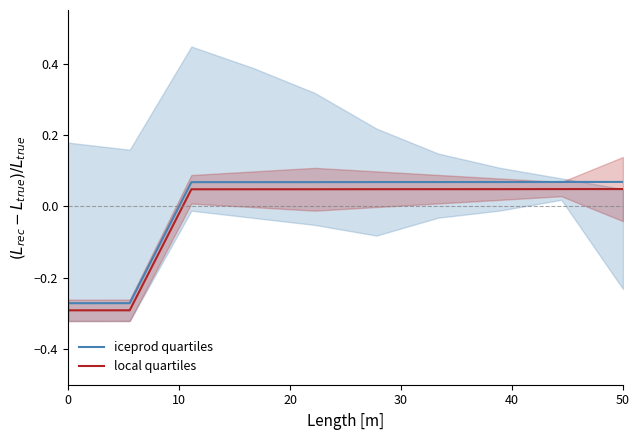

True or false: local quartiles and iceprod quartiles cross at least once.

False